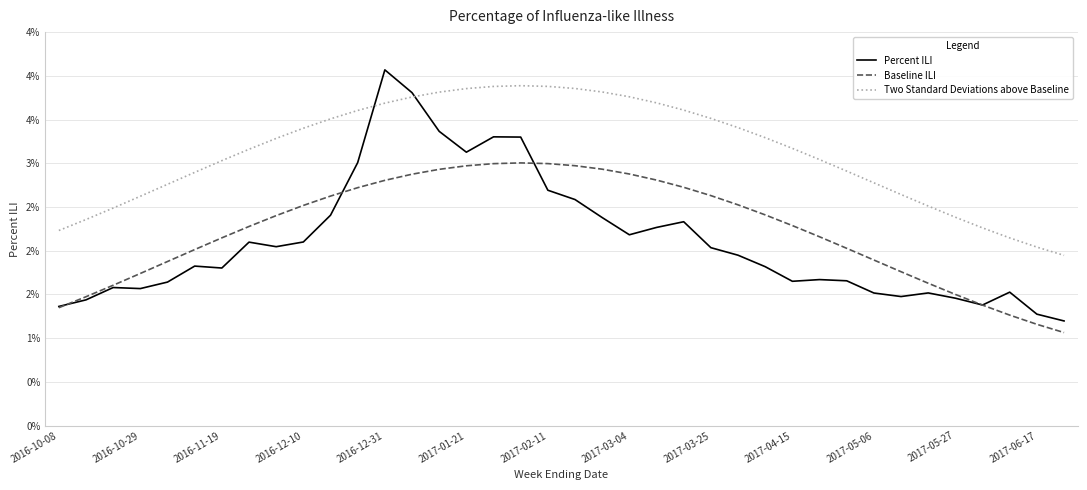

Does the chart have visible grid lines?

Yes